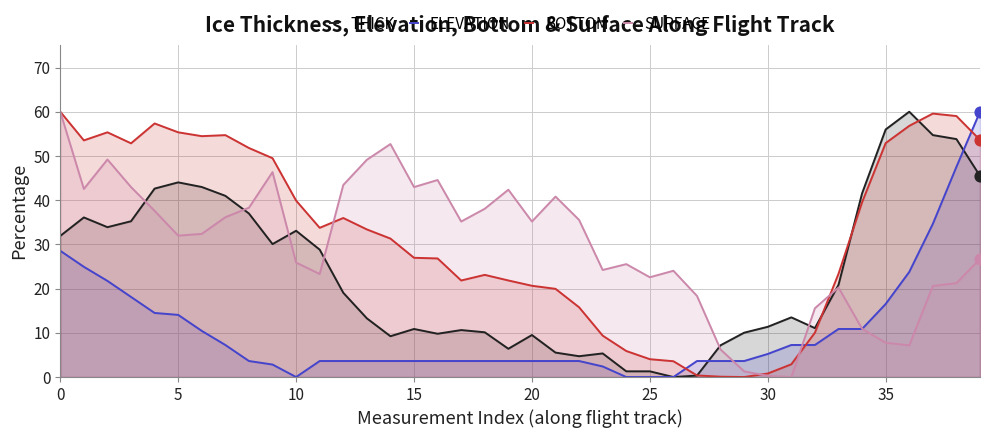

What is the total value across all series at 12?

102.1